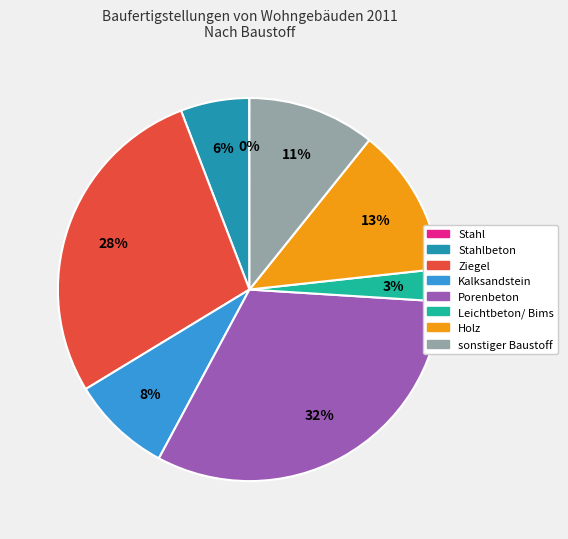

Is there any slice that represents more than half of the pie?

No